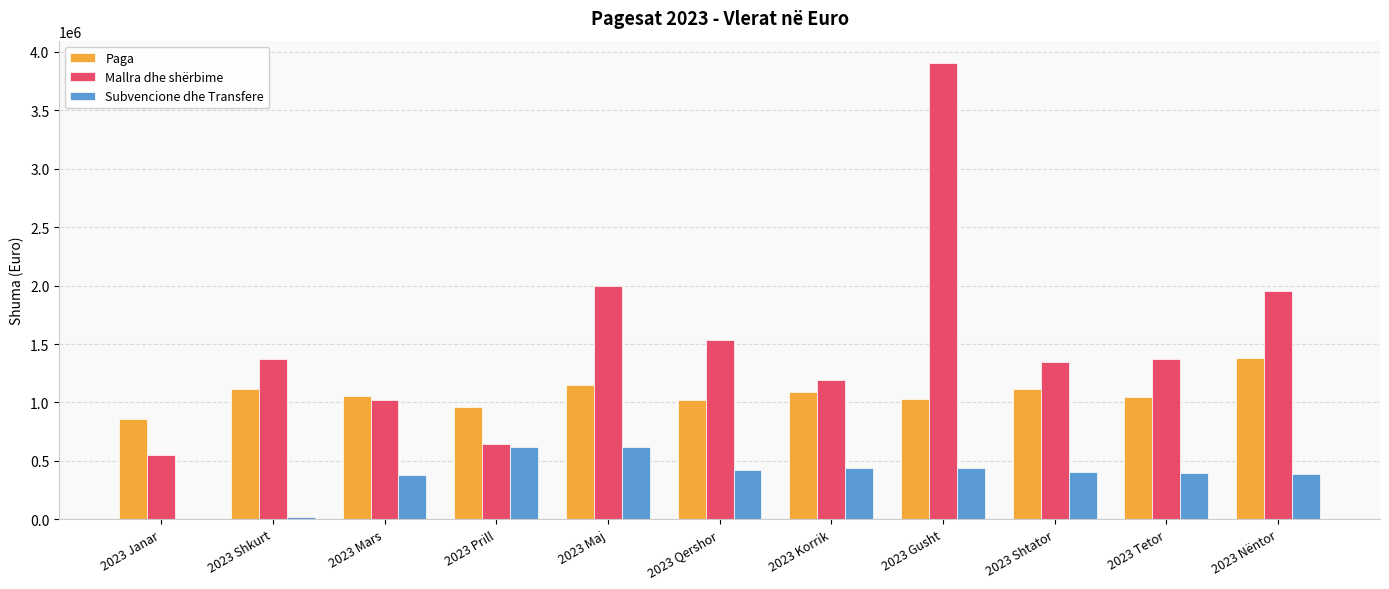

Which series changed the most between 2023 Maj and 2023 Korrik?

Mallra dhe shërbime